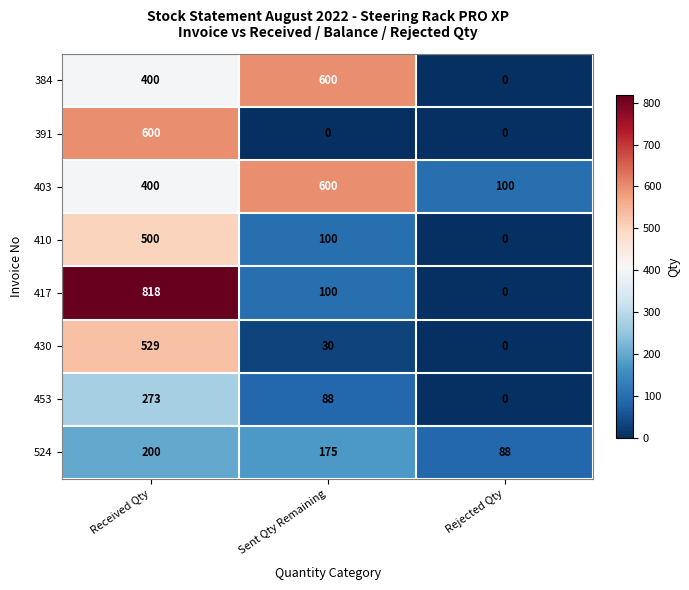

Which category has the highest value in the 384 series?

Sent Qty Remaining